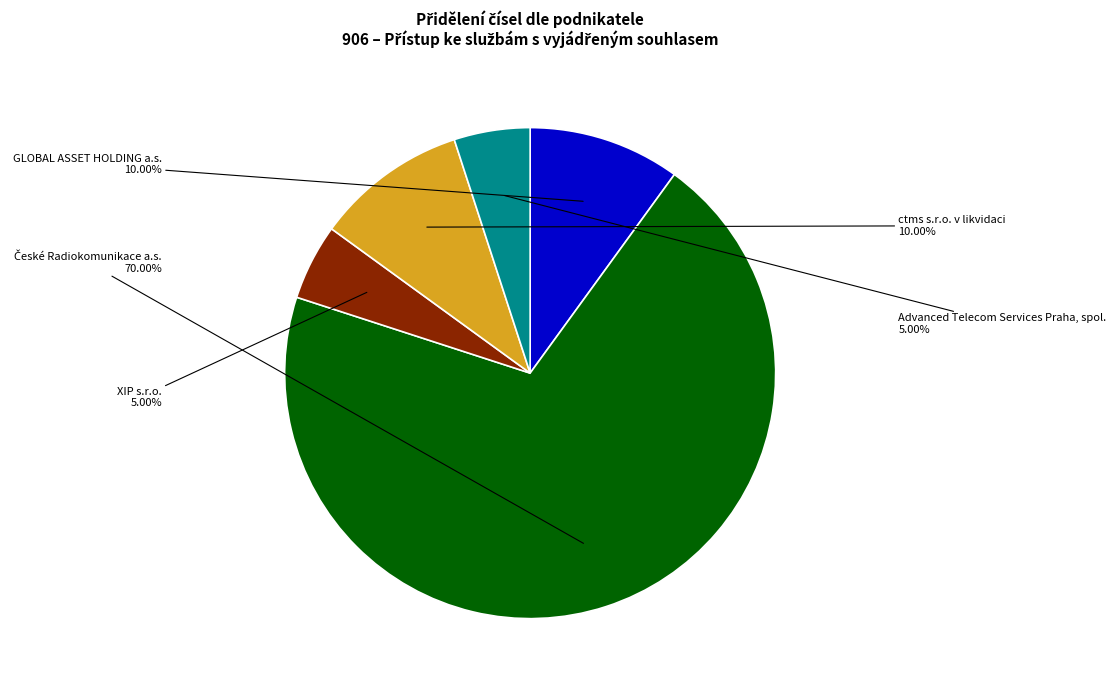

Does ctms s.r.o. v likvidaci account for over 50% of the chart?

No